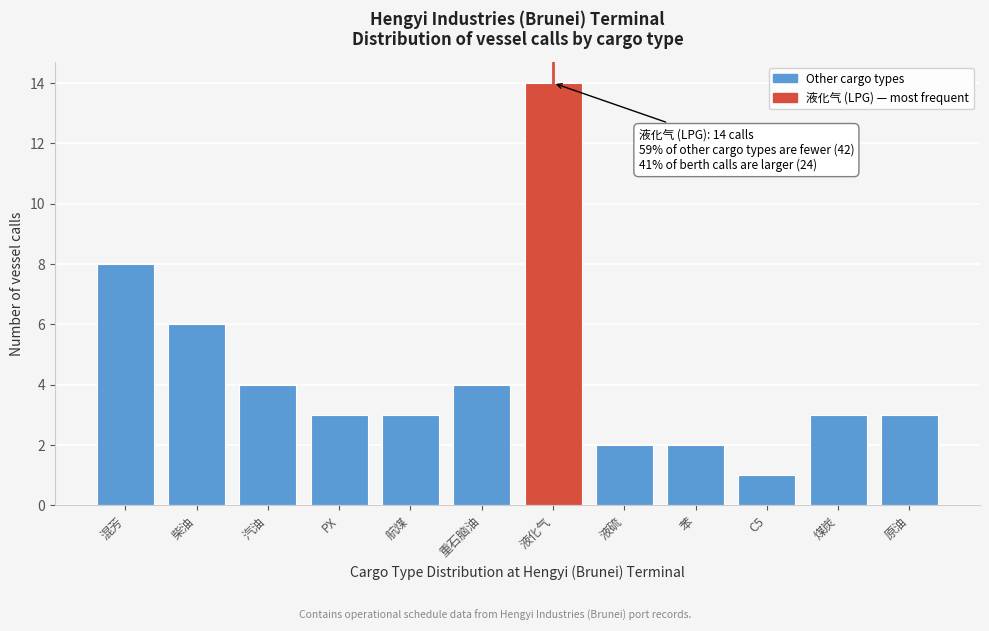

Reading left to right, list all the values displayed in this chart.

混芳=8	柴油=6	汽油=4	PX=3	航煤=3	重石脑油=4	液化气=14	液硫=2	苯=2	C5=1	煤炭=3	原油=3